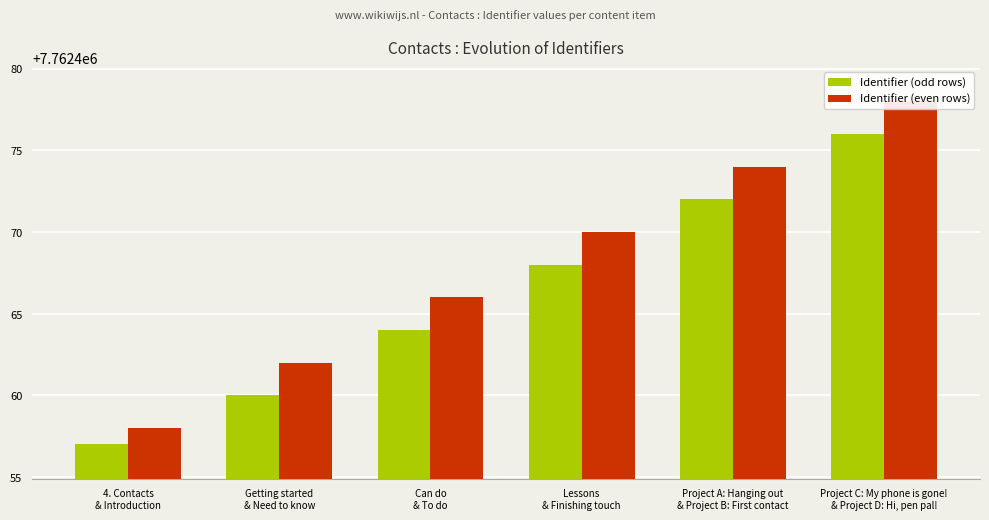

What are all the series names shown in the legend?

Identifier (odd rows), Identifier (even rows)